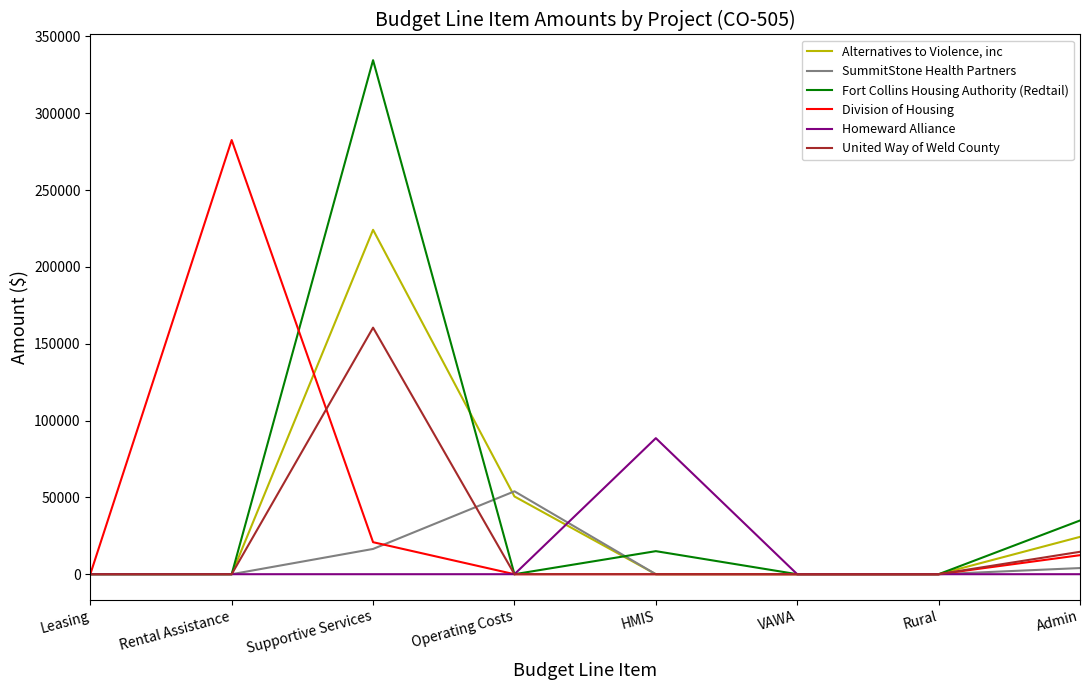

The value of Alternatives to Violence, inc at VAWA is -152782. True or false?

False